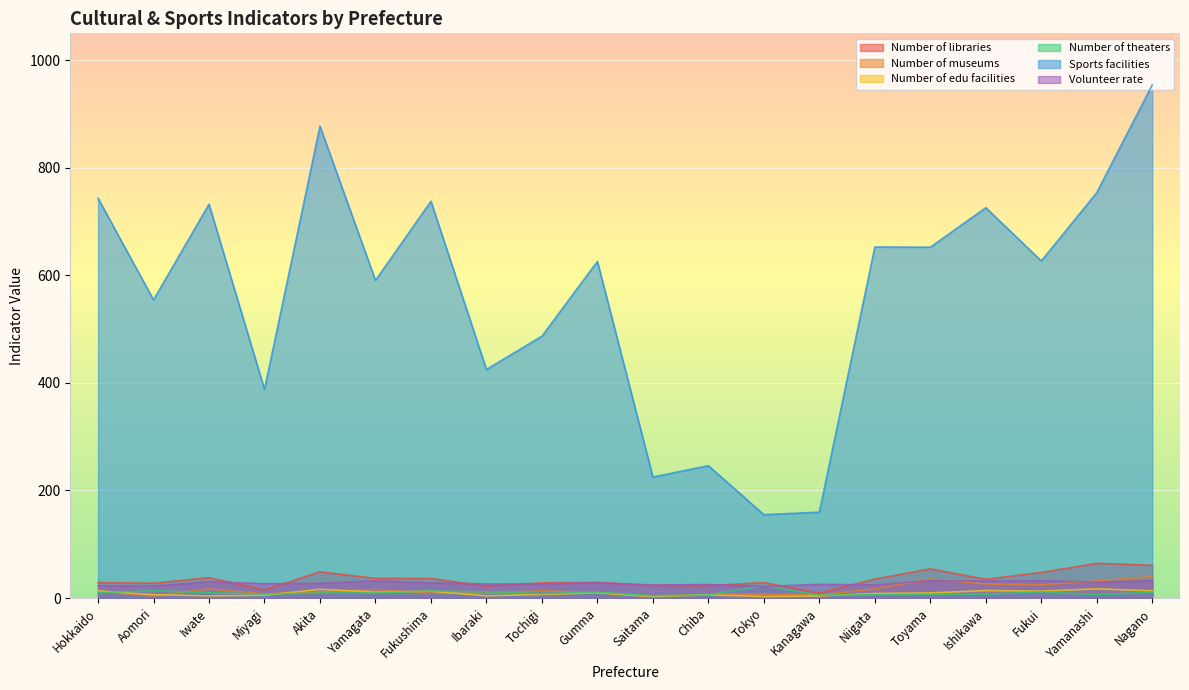

How many values in the Number of libraries series exceed 34?

10